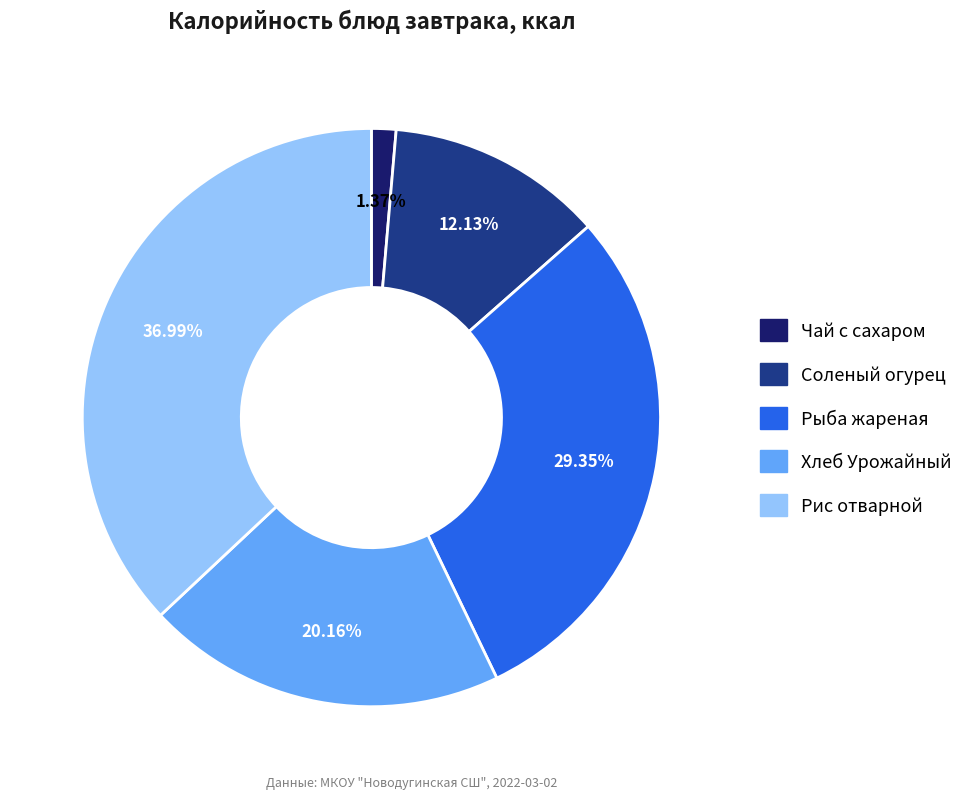

Which slice is the largest?

Рис отварной